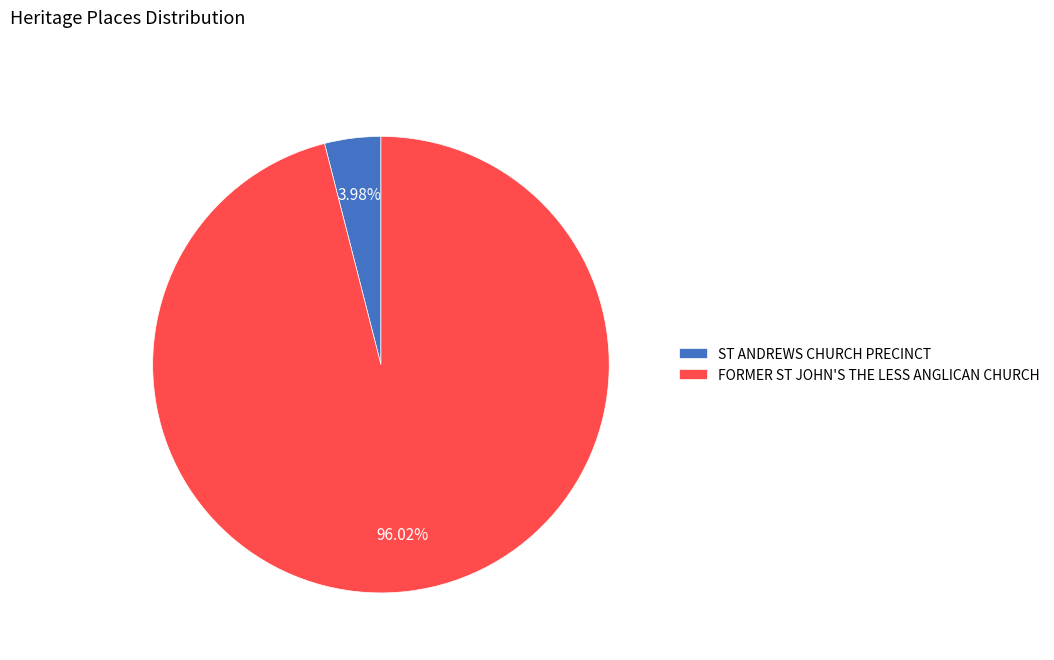

What percentage is the FORMER ST JOHN'S THE LESS ANGLICAN CHURCH slice, to the nearest percent?

96%